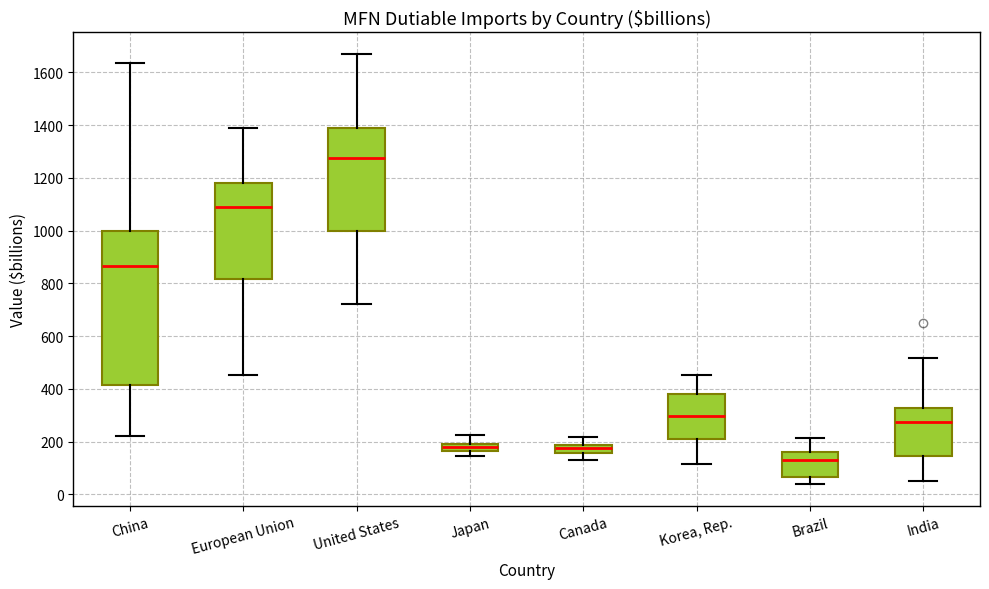

Which box's median line is the lowest?

Brazil